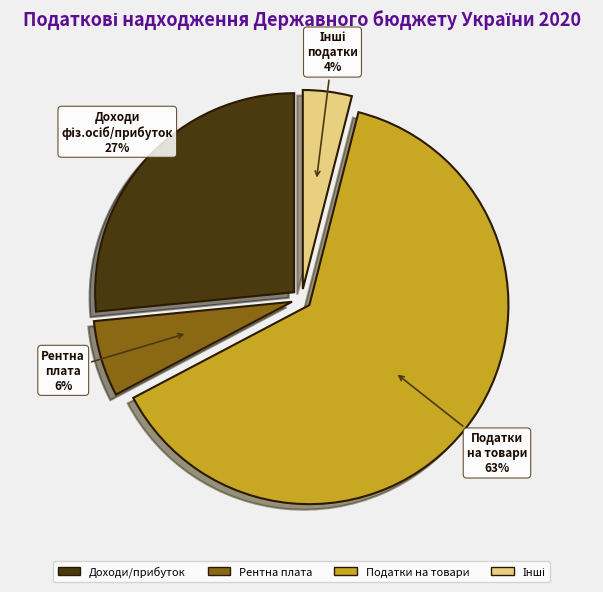

To the nearest percent, what percentage of the pie is Доходи/прибуток?

27%